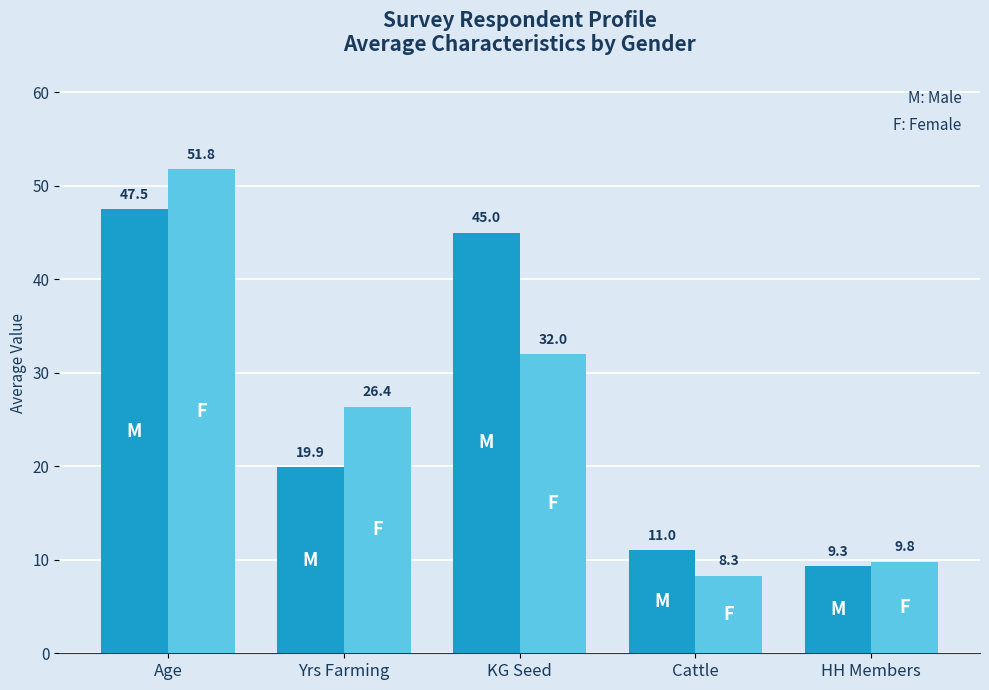

How many data points does each series have?

5